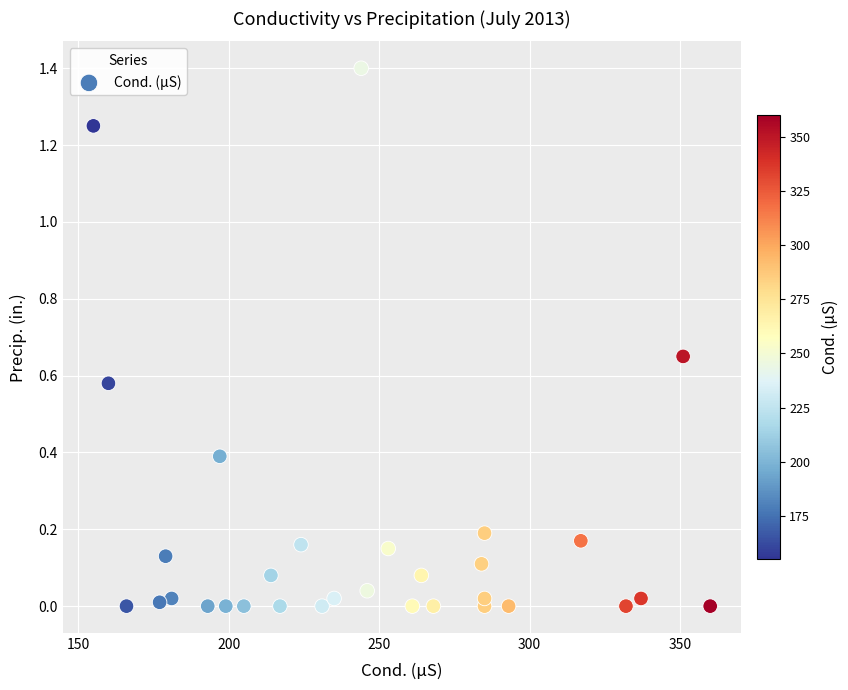

What is the range of X values (max minus min)?

205.0